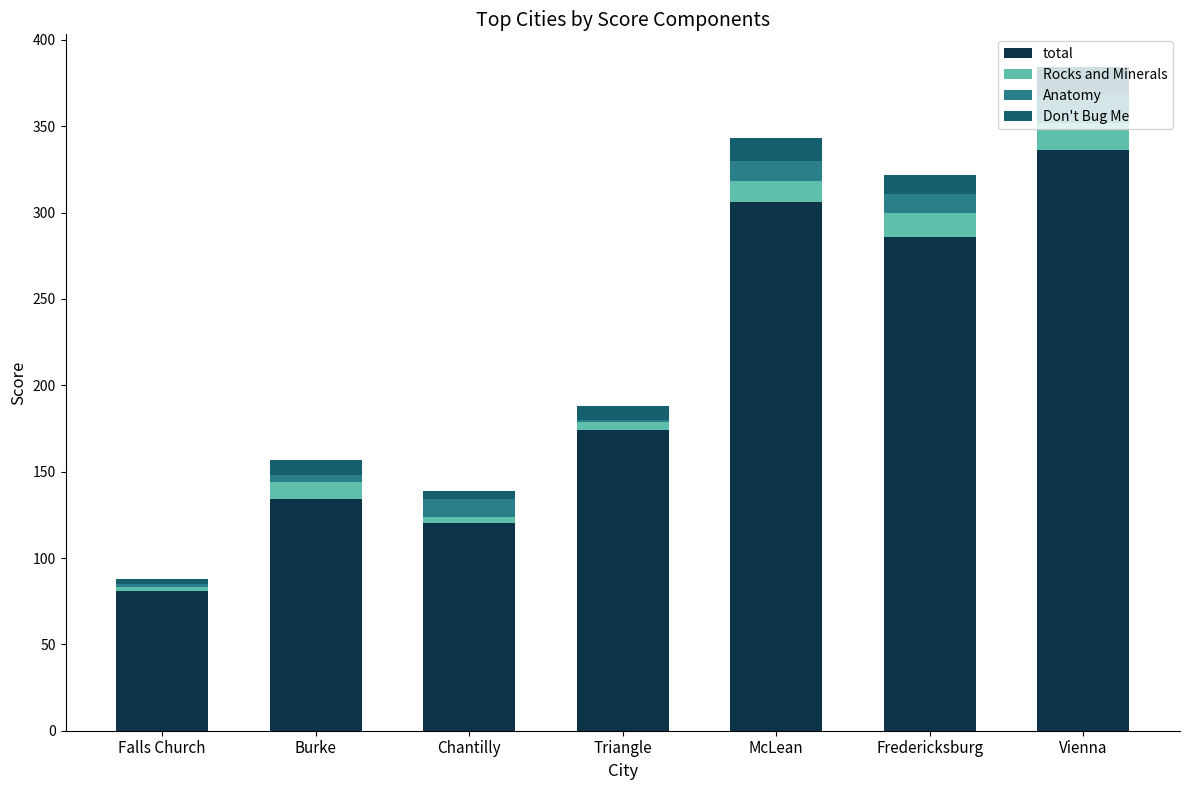

Is it true that total equals 37 at Falls Church?

False